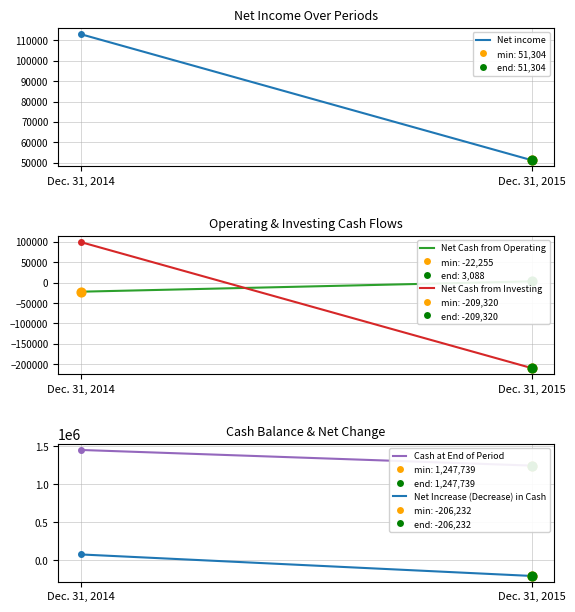

At how many categories does at least one series exceed 1037395?

2